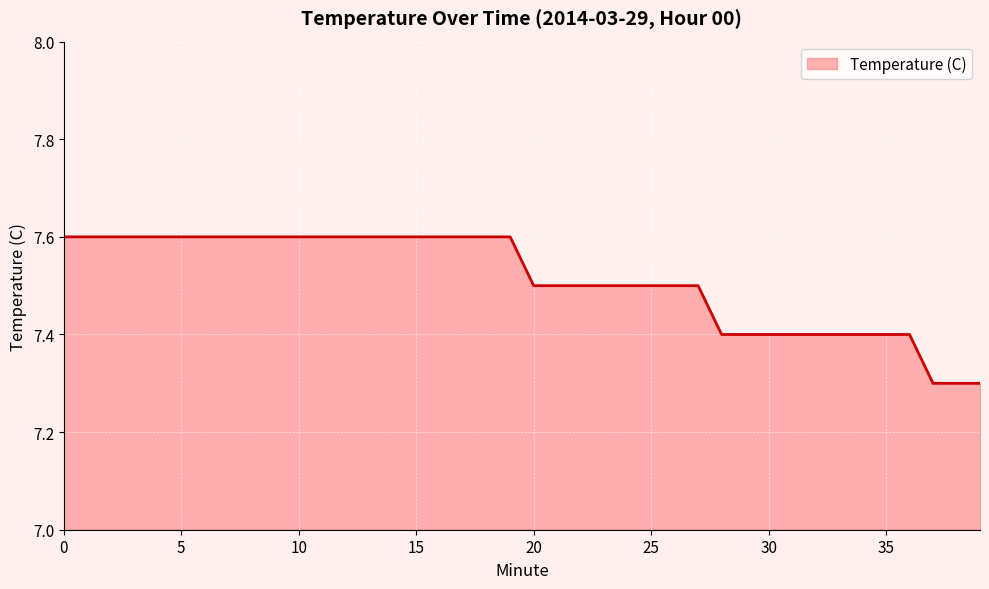

What is the greatest value displayed?

7.6